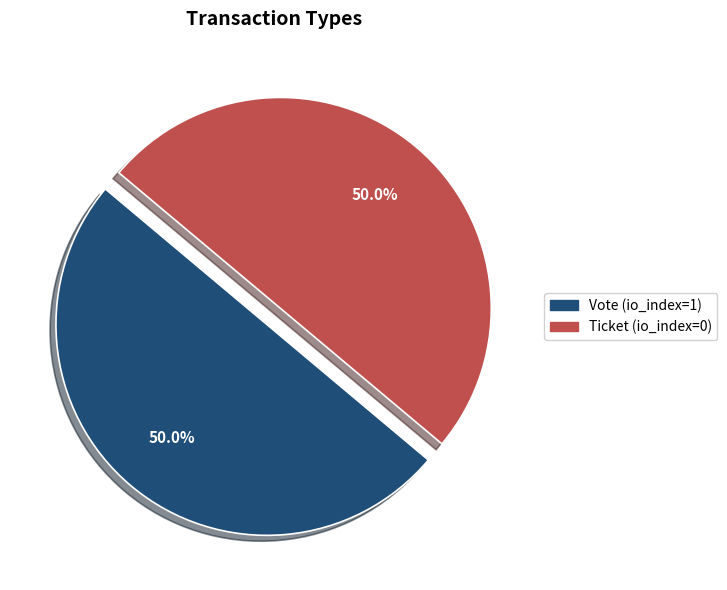

What percentage is NOT represented by Ticket?

50.0%